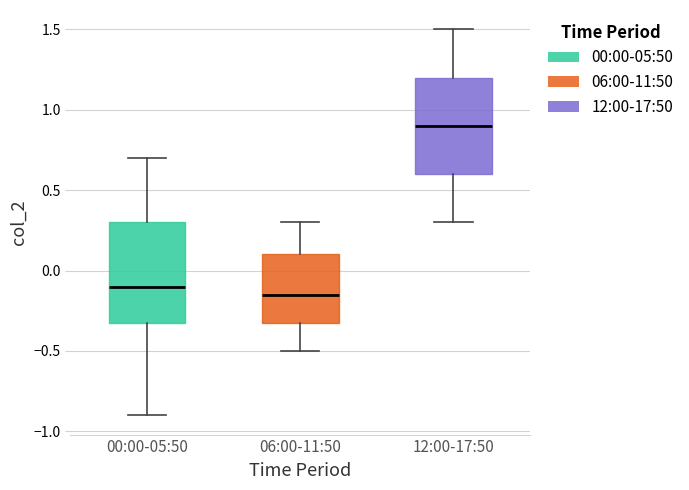

Which box has the lowest median line?

06:00-11:50